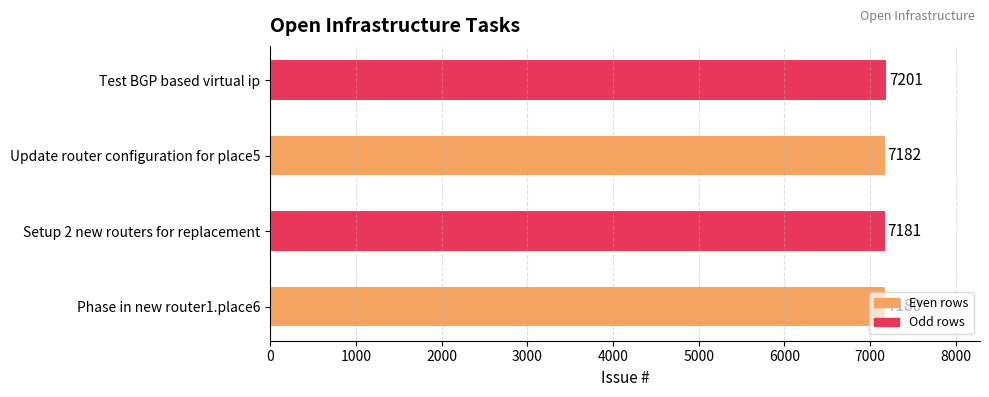

True or false: the data shows 10336 at Setup 2 new routers for replacement.

False